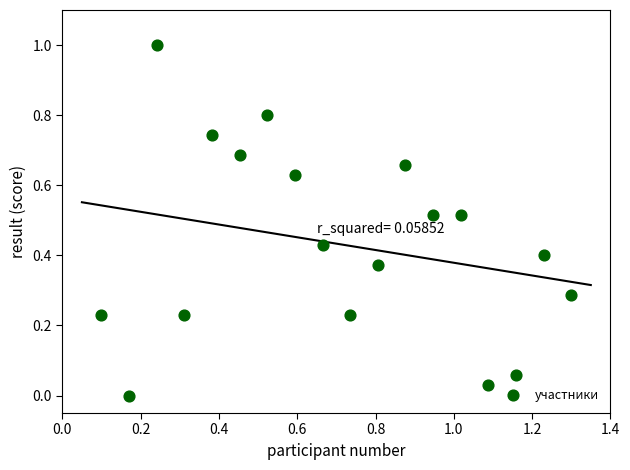

What is the range of X values (max minus min)?

1.2